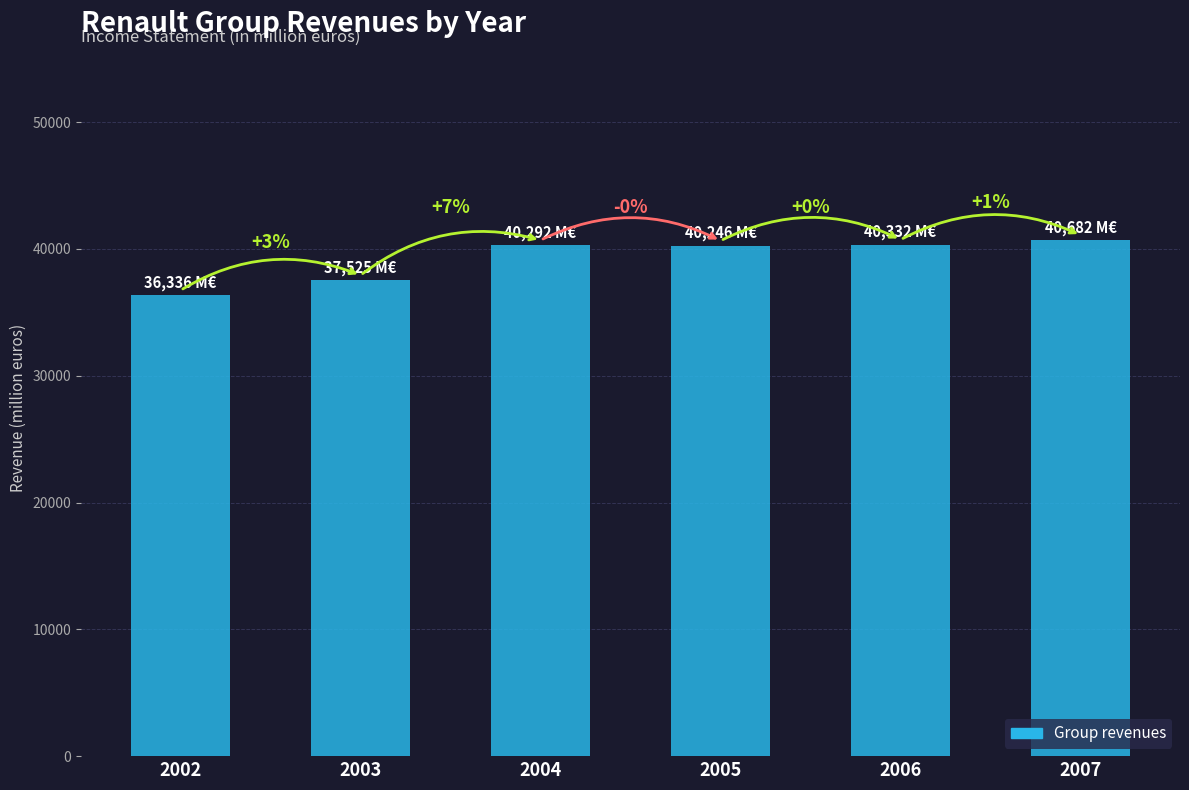

At which category does the chart reach its peak across all series?

2007